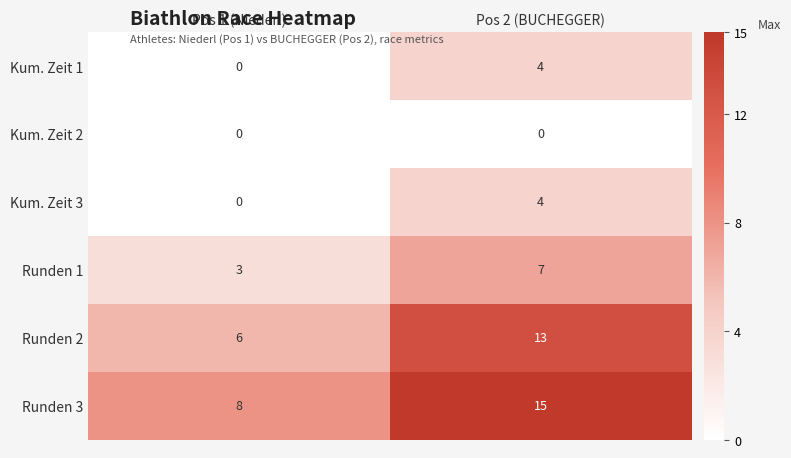

List the labels in order of Runden 3 value, smallest first.

Pos 1 (Niederl), Pos 2 (BUCHEGGER)